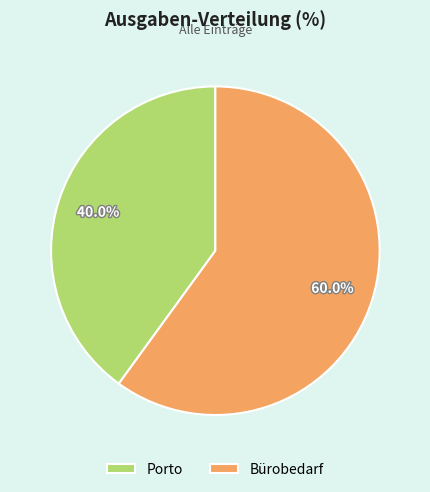

How many segments does this pie chart have?

2